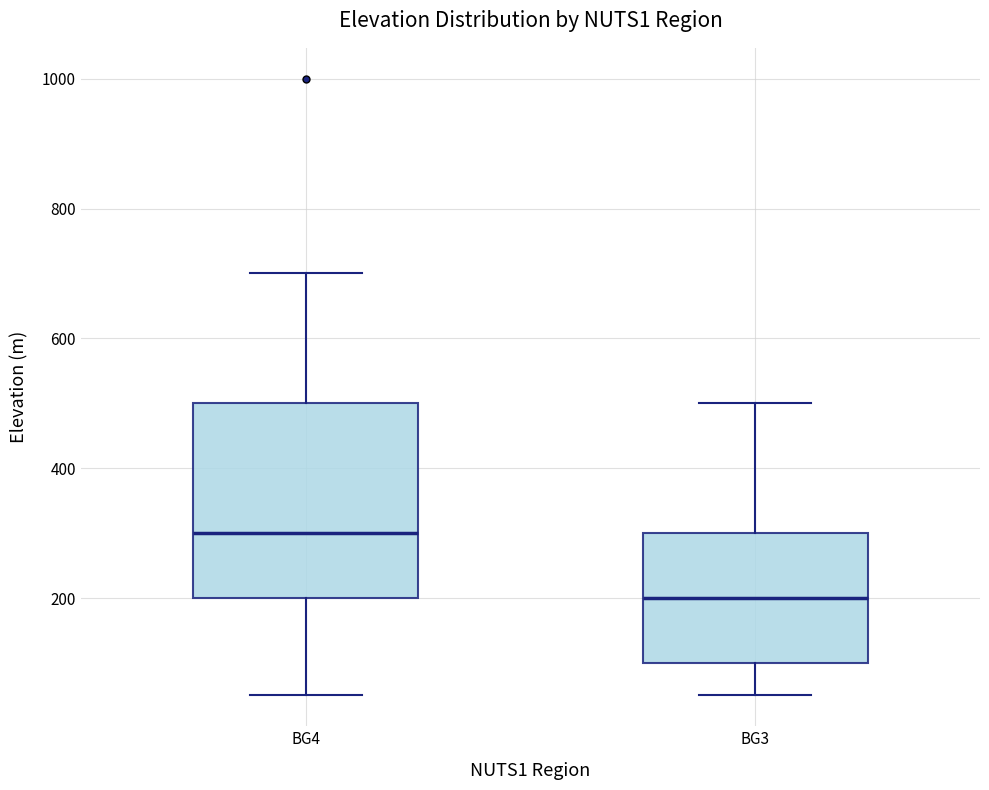

Reading left to right, read every box against the y-axis: the position of its median line, the range the box covers, and the ends of its whiskers. The values are not printed on the chart, so give them approximately, as read against the axis.

BG4: median 300, box 200 to 500, whiskers 60 to 700
BG3: median 200, box 100 to 300, whiskers 60 to 500